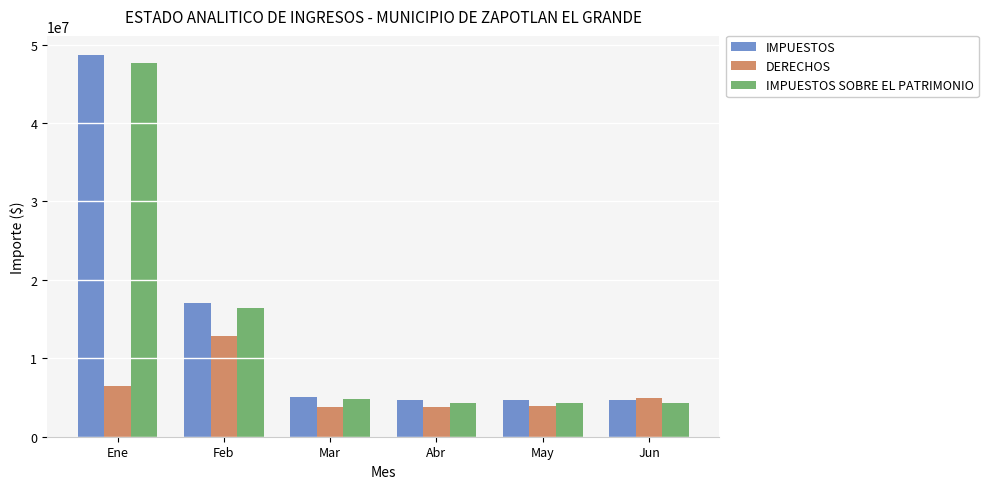

What is the sum of all DERECHOS values?

35743411.1